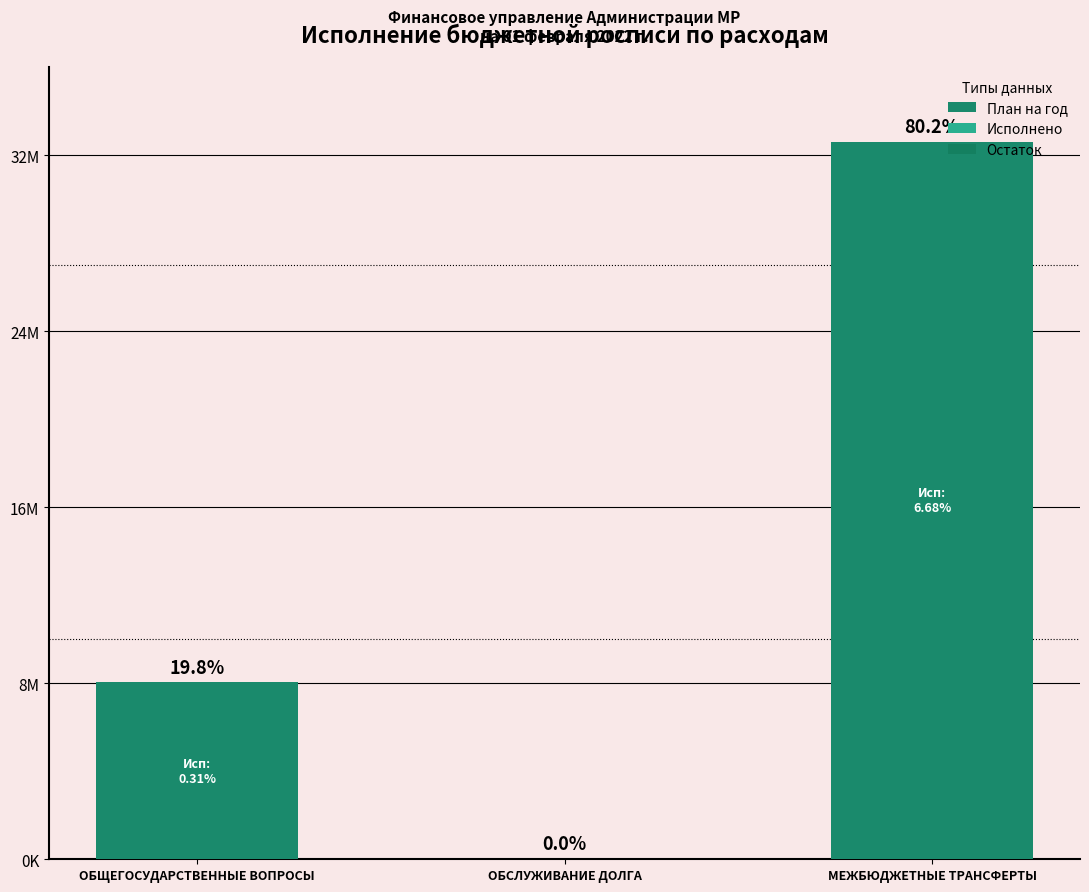

Between ОБСЛУЖИВАНИЕ ДОЛГА and ОБЩЕГОСУДАРСТВЕННЫЕ ВОПРОСЫ, which is larger?

ОБЩЕГОСУДАРСТВЕННЫЕ ВОПРОСЫ